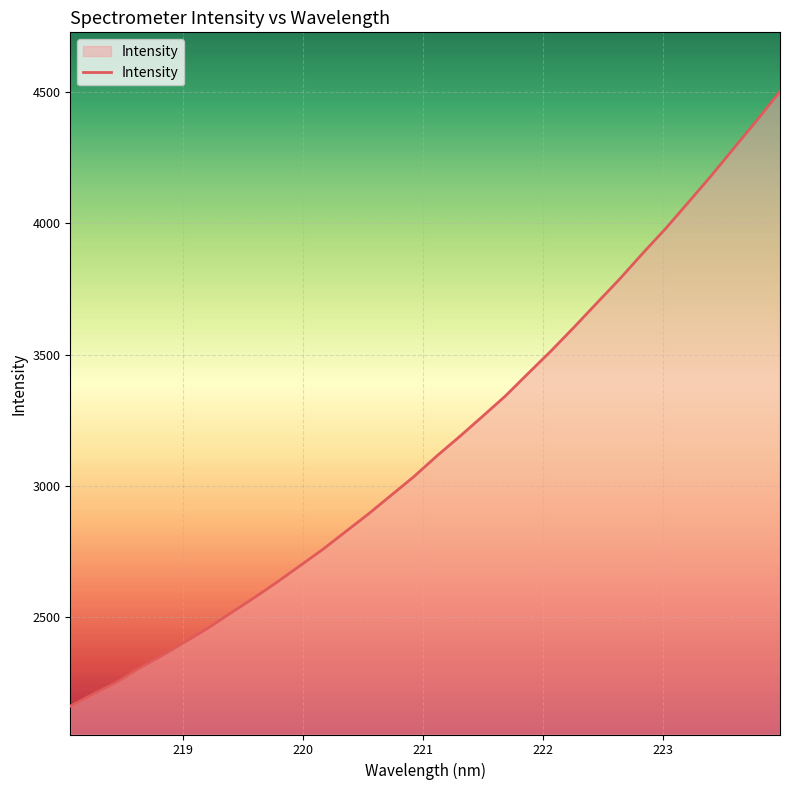

What is the difference between the maximum and minimum values?

2341.5